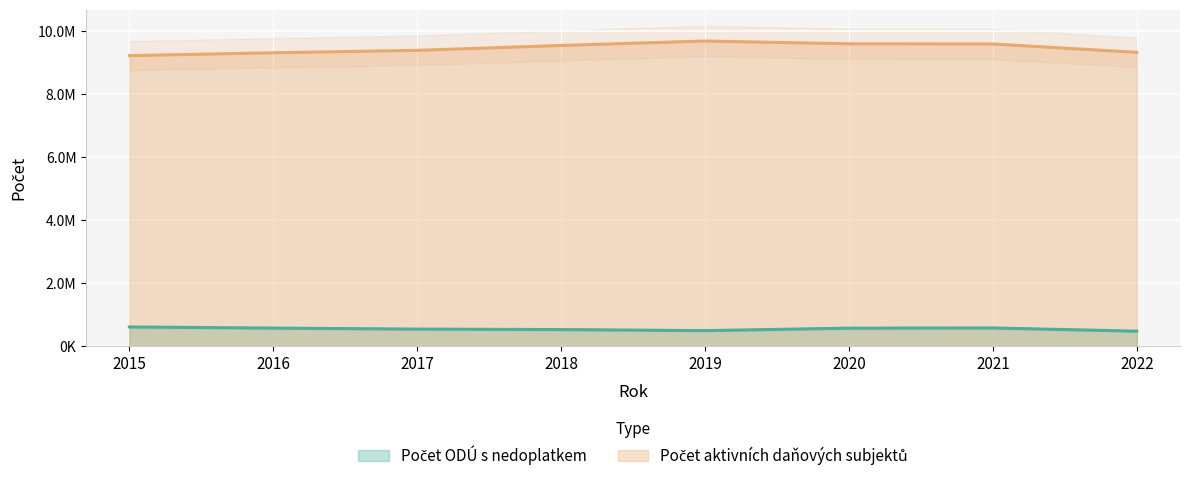

Is it true that Počet aktivních daňových subjektů equals 14130626 at 2021?

False